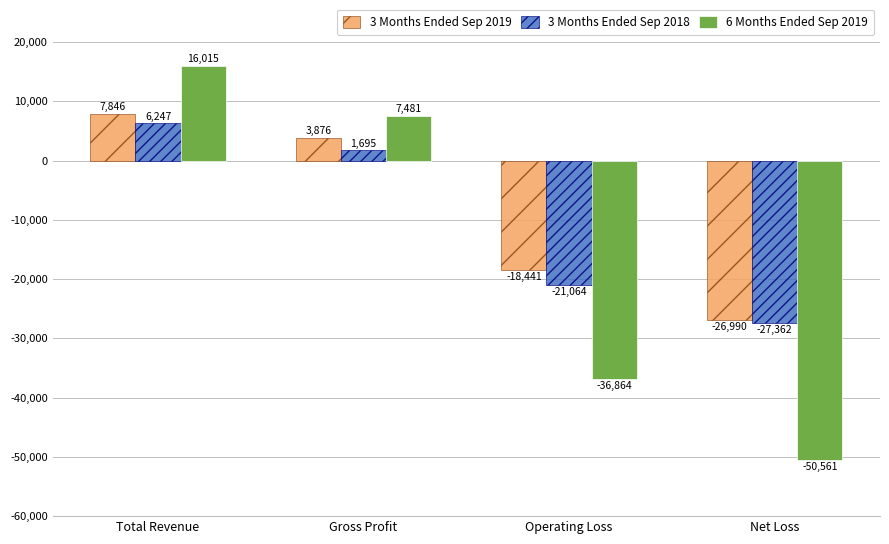

What position from the right is Total Revenue?

4